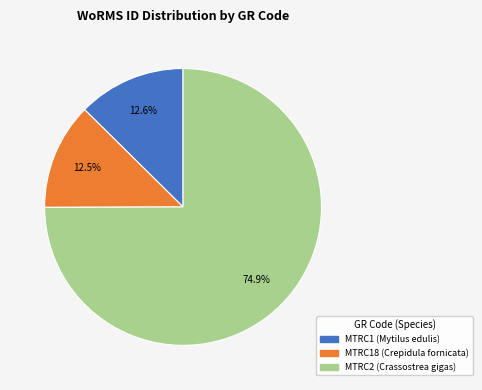

What is the largest slice in the pie chart?

MTRC2 (Crassostrea gigas)